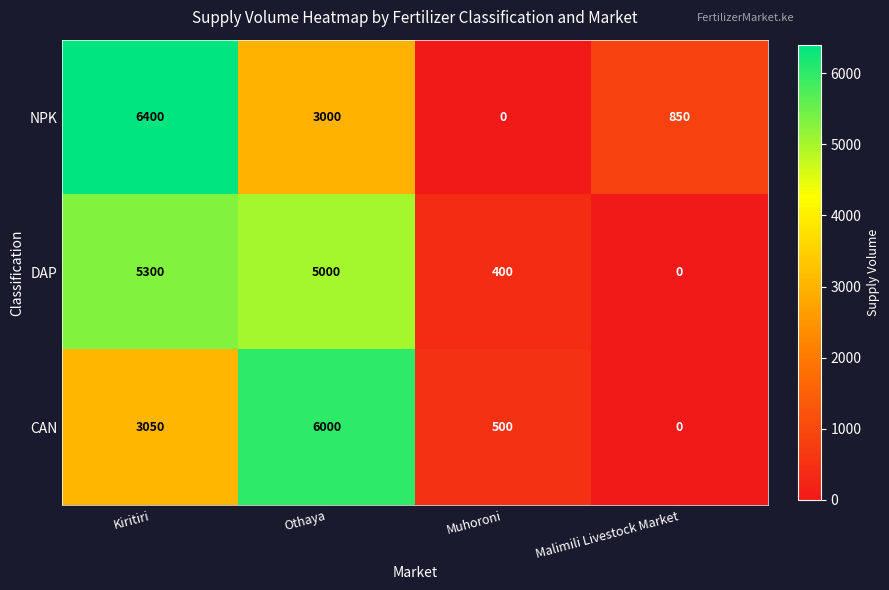

What is the difference between the second highest and minimum values in the NPK series?

3000